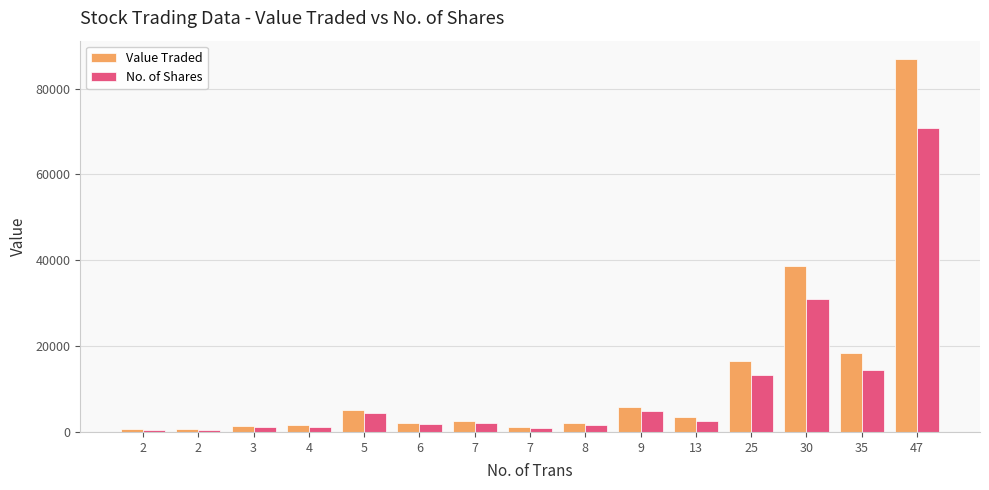

Reading right to left, transcribe all the data shown in this chart.

Value Traded: 47=86811	35=18338	30=38675	25=16588	13=3426	9=5747	8=2010	7=1083	7=2552	6=2135	5=5116	4=1599	3=1461	2=610	2=585
No. of Shares: 47=70698	35=14383	30=31070	25=13371	13=2662	9=4800	8=1660	7=921	7=2150	6=1780	5=4304	4=1261	3=1222	2=500	2=500